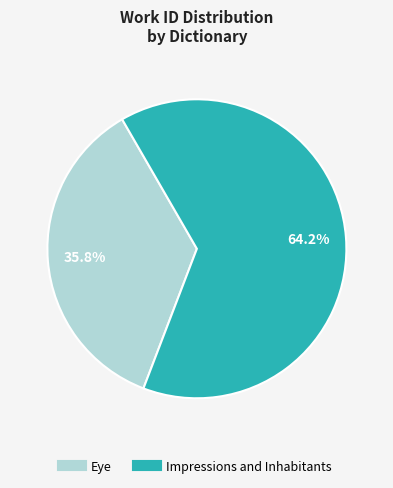

Count the number of slices in the pie.

2